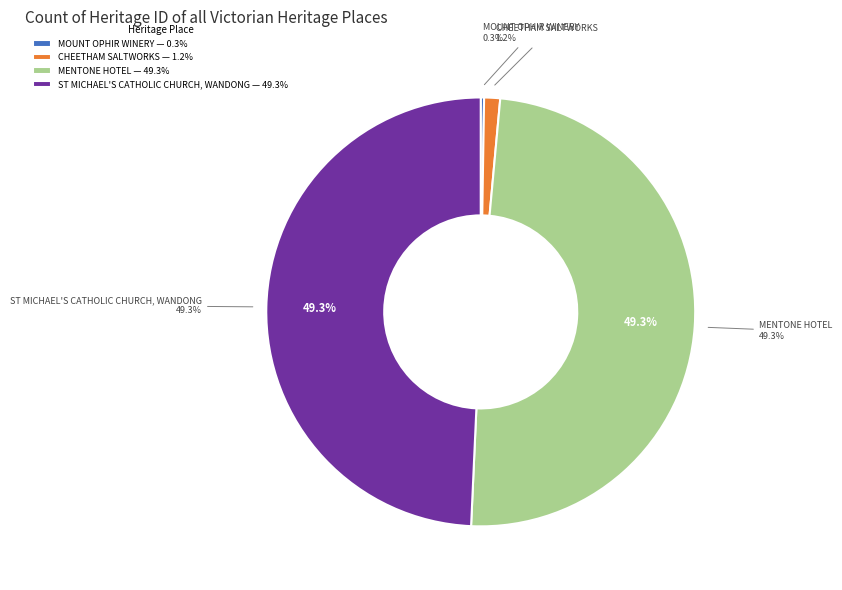

What portion of the pie excludes MOUNT OPHIR WINERY?

99.7%